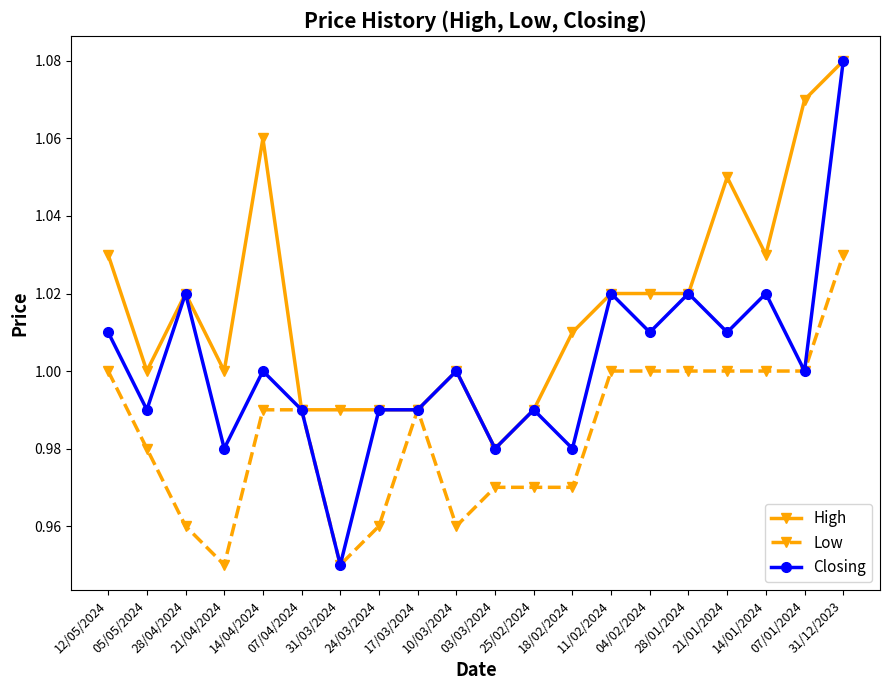

Rank the series by their average value, from lowest to highest.

Low, Closing, High